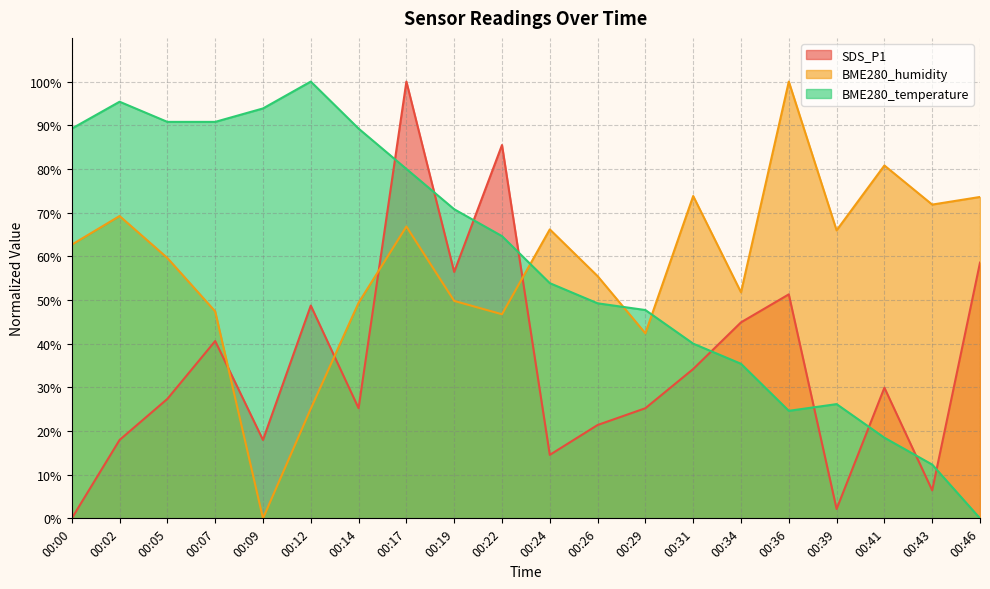

Rank the series by their maximum value, from highest to lowest.

SDS_P1, BME280_humidity, BME280_temperature